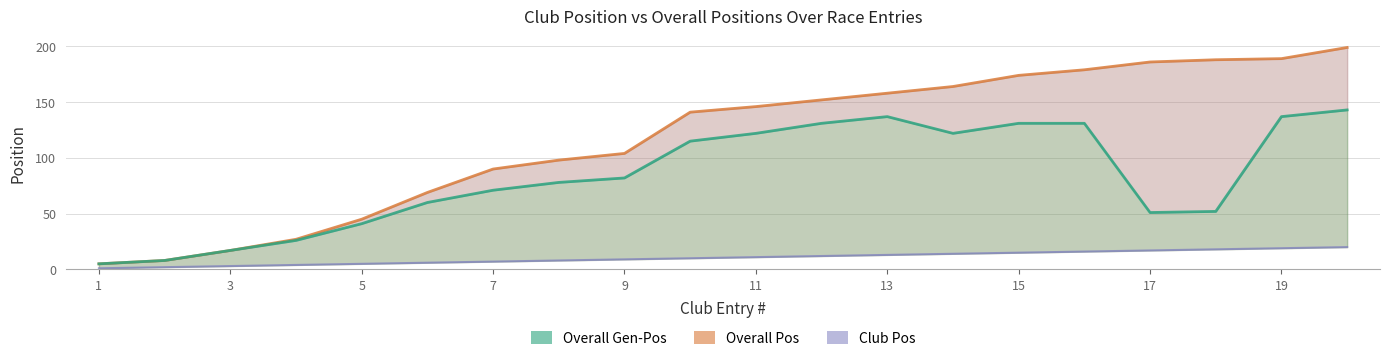

Which series has the largest range (max minus min)?

Overall Pos